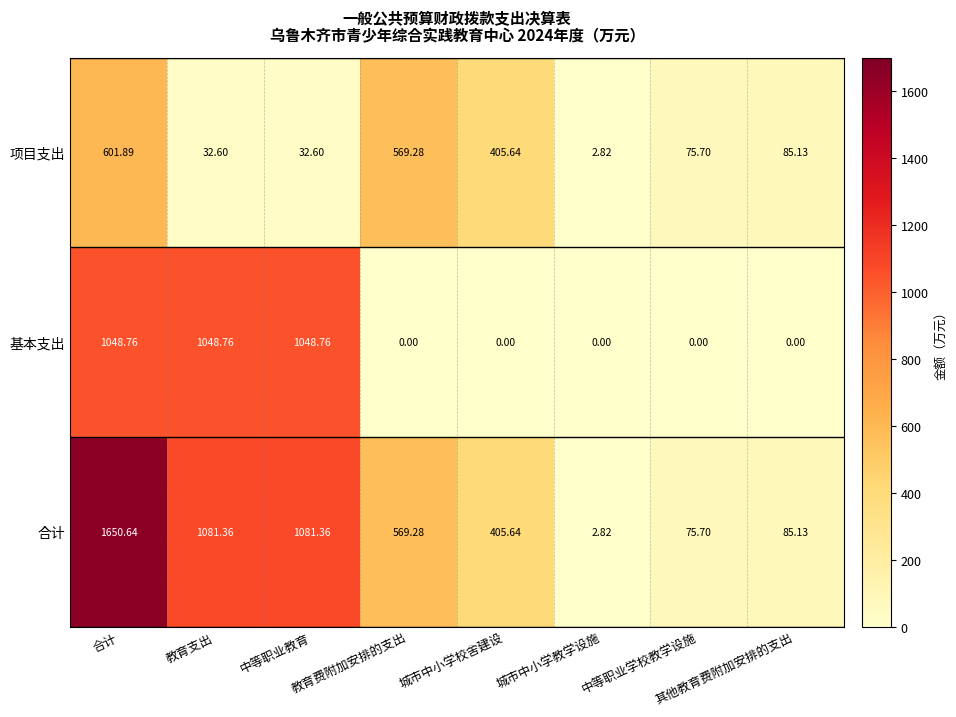

Reading left to right, list all the values displayed in this chart.

合计: 合计=1650.6	教育支出=1081.4	中等职业教育=1081.4	教育费附加安排的支出=569.3	城市中小学校舍建设=405.6	城市中小学教学设施=2.8	中等职业学校教学设施=75.7	其他教育费附加安排的支出=85.1
基本支出: 合计=1048.8	教育支出=1048.8	中等职业教育=1048.8	教育费附加安排的支出=0.0	城市中小学校舍建设=0.0	城市中小学教学设施=0.0	中等职业学校教学设施=0.0	其他教育费附加安排的支出=0.0
项目支出: 合计=601.9	教育支出=32.6	中等职业教育=32.6	教育费附加安排的支出=569.3	城市中小学校舍建设=405.6	城市中小学教学设施=2.8	中等职业学校教学设施=75.7	其他教育费附加安排的支出=85.1